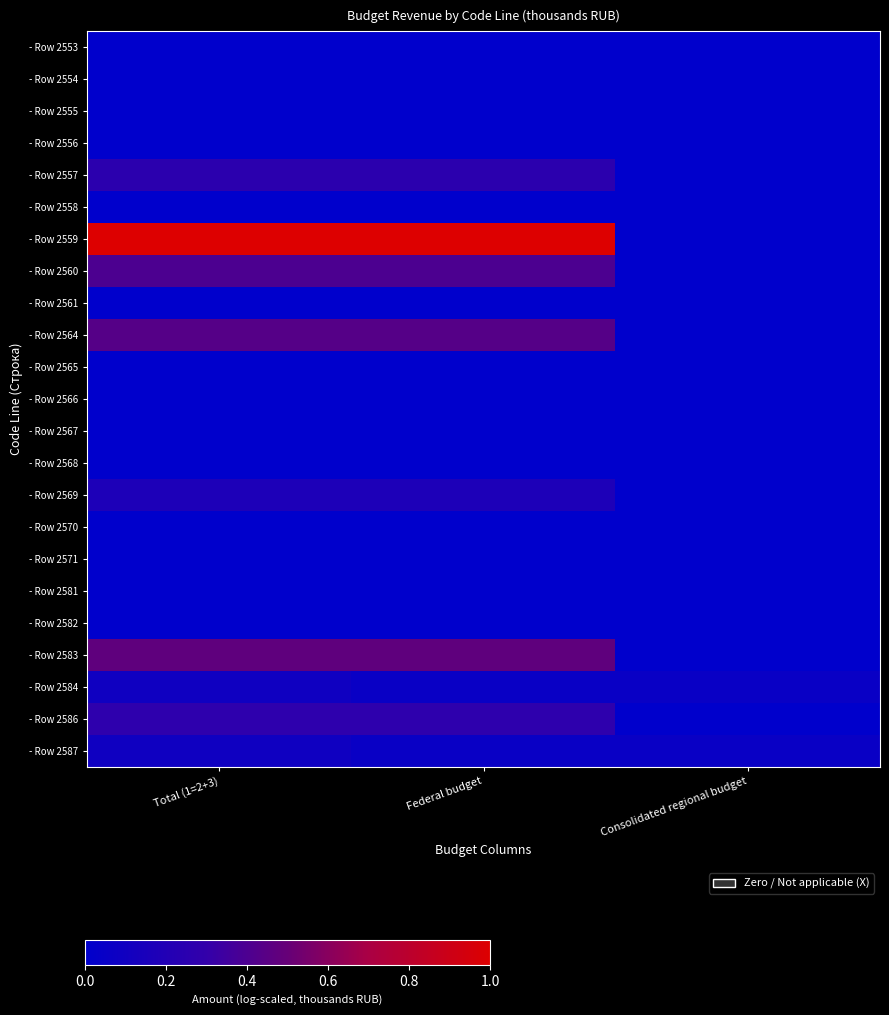

What is the spread (max minus min) of values at Consolidated regional budget?

0.1